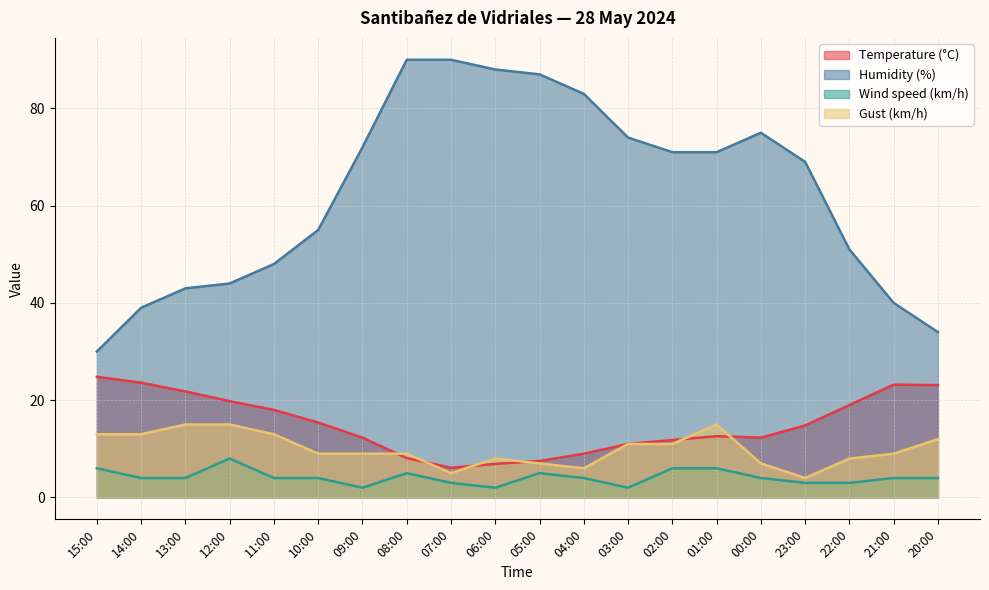

At which category does Temperature (°C) reach its first local peak?

01:00